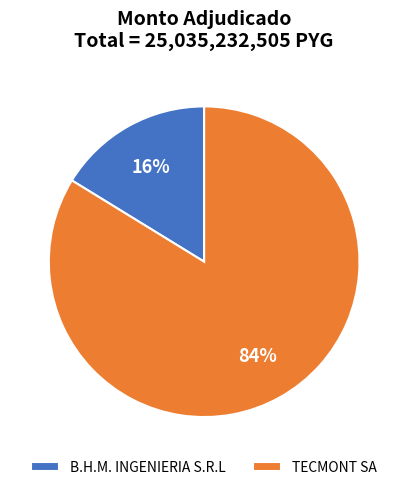

True or false: B.H.M. INGENIERIA S.R.L accounts for 16% of the total.

True